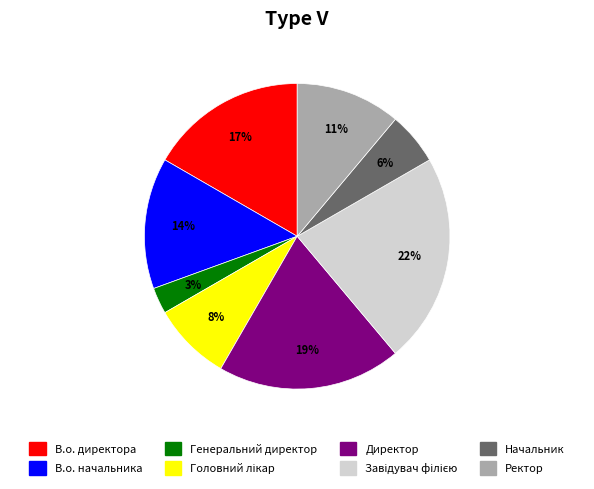

Is it true that Ректор is 6% of the pie?

False